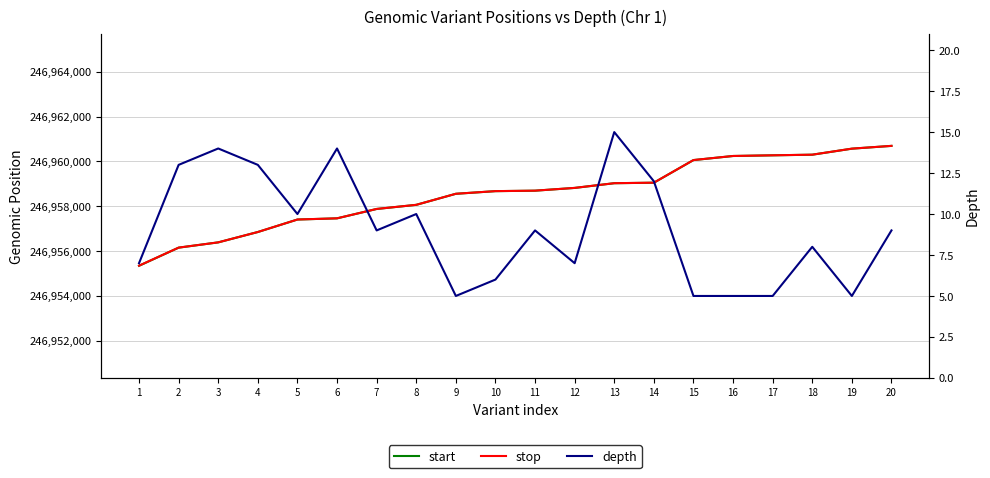

What is the value of the start point at the 2nd from the left?

246956152